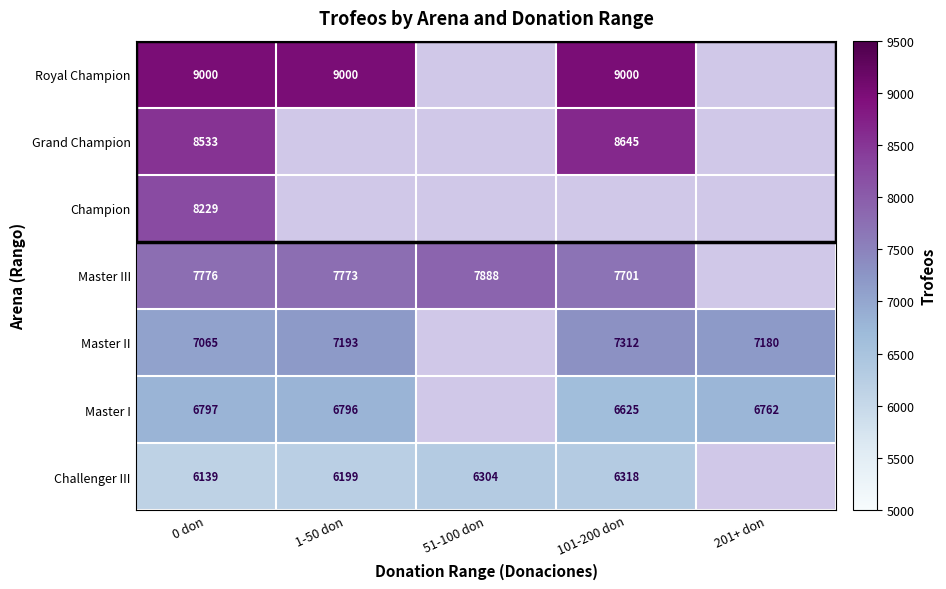

Between 1-50 don and 101-200 don, which is larger?

1-50 don